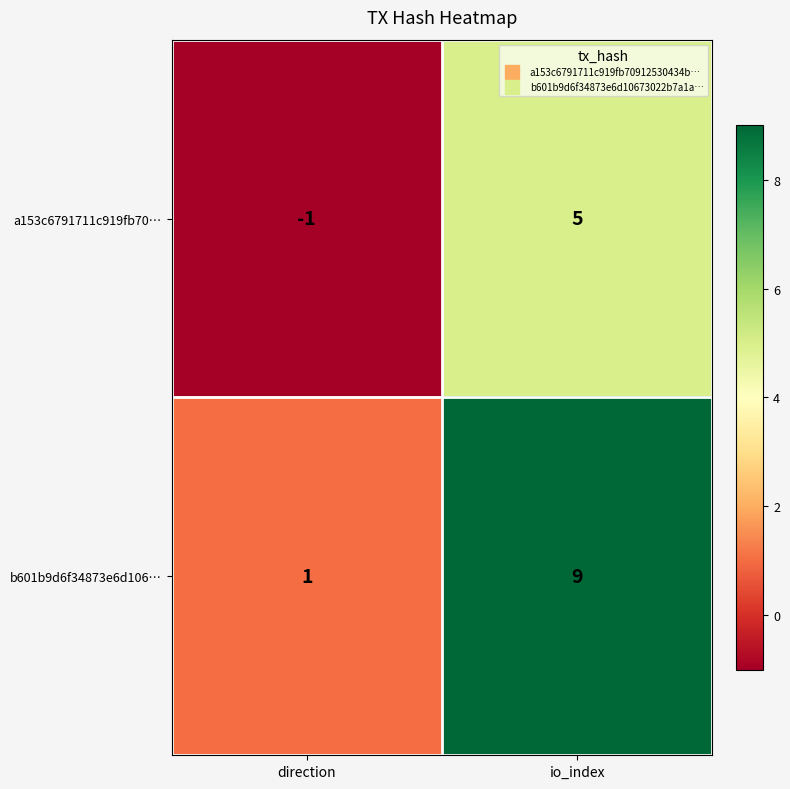

Is the value of a153c6791711c919fb70… at io_index greater than the value of b601b9d6f34873e6d106… at direction?

Yes